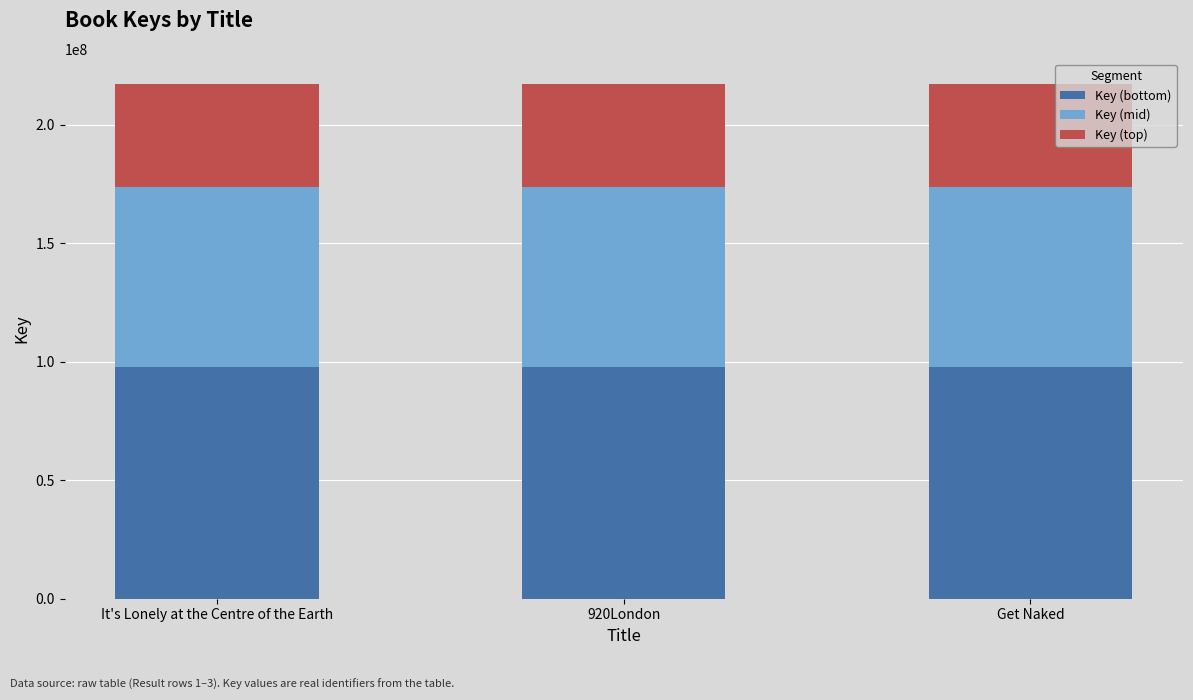

What is the total value across all series at It's Lonely at the Centre of the Earth?

216884983.0